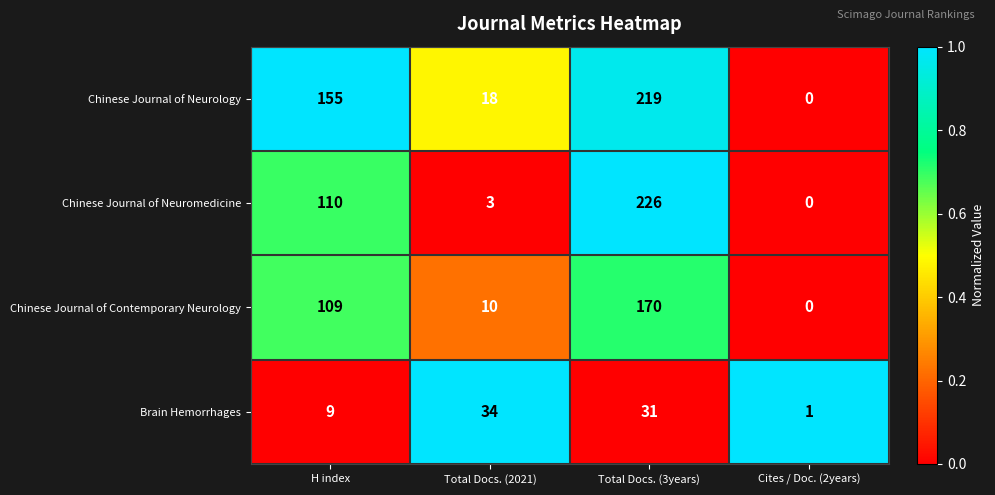

Reading right to left, transcribe all the data shown in this chart.

Chinese Journal of Neurology: 0	219	18	155
Chinese Journal of Neuromedicine: 0	226	3	110
Chinese Journal of Contemporary Neurology: 0	170	10	109
Brain Hemorrhages: 1	31	34	9